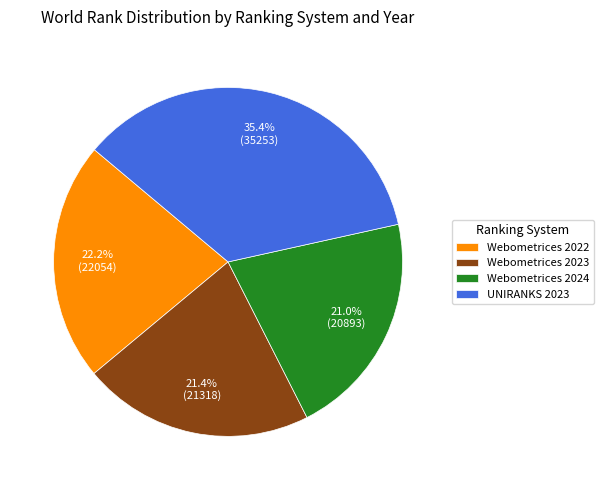

True or false: Webometrices 2022 accounts for 36% of the total.

False